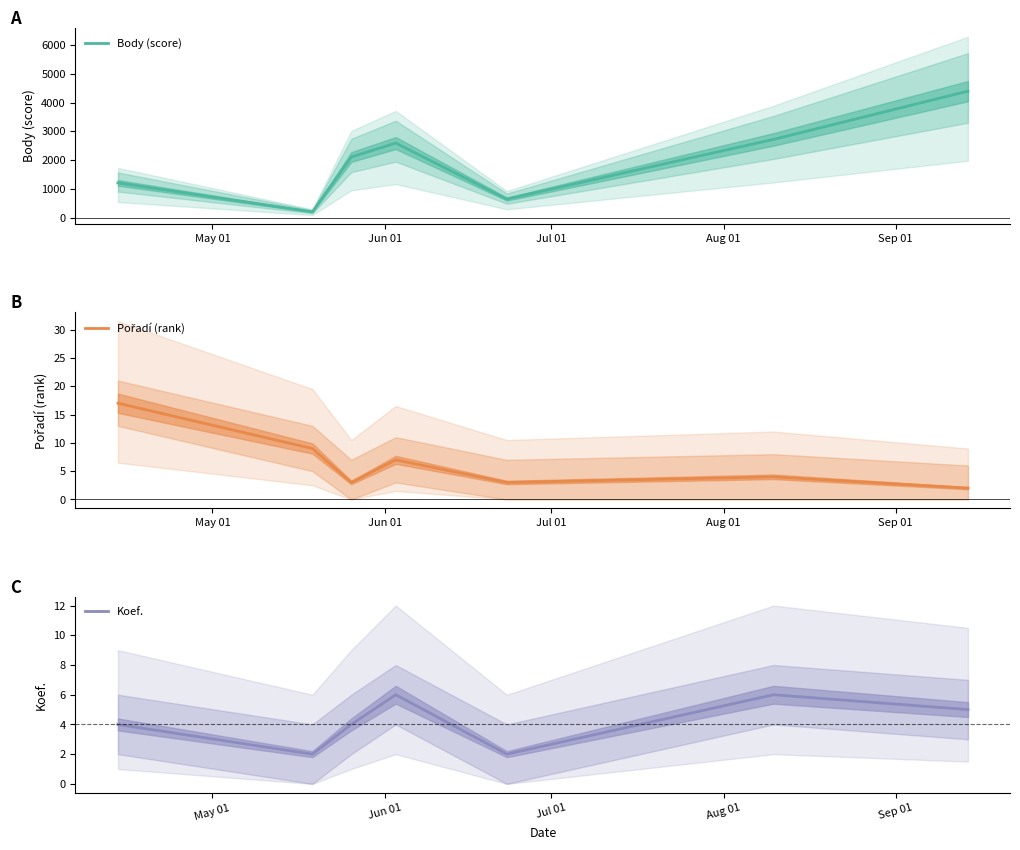

Which series has the largest total across all categories?

Body (score)